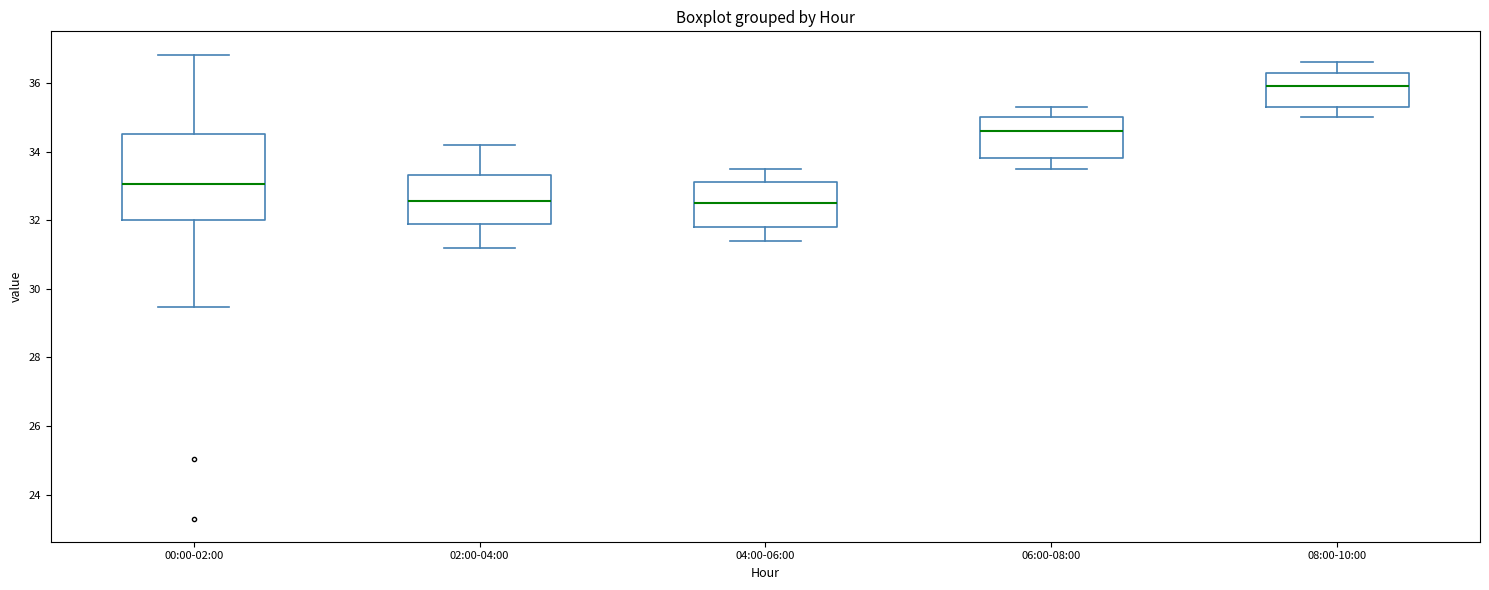

Reading left to right, read every box against the y-axis: the position of its median line, the range the box covers, and the ends of its whiskers. The values are not printed on the chart, so give them approximately, as read against the axis.

00:00-02:00: median 33.0, box 32.0 to 34.6, whiskers 29.4 to 36.8
02:00-04:00: median 32.6, box 31.8 to 33.4, whiskers 31.2 to 34.2
04:00-06:00: median 32.6, box 31.8 to 33.2, whiskers 31.4 to 33.6
06:00-08:00: median 34.6, box 33.8 to 35.0, whiskers 33.6 to 35.4
08:00-10:00: median 36.0, box 35.4 to 36.4, whiskers 35.0 to 36.6